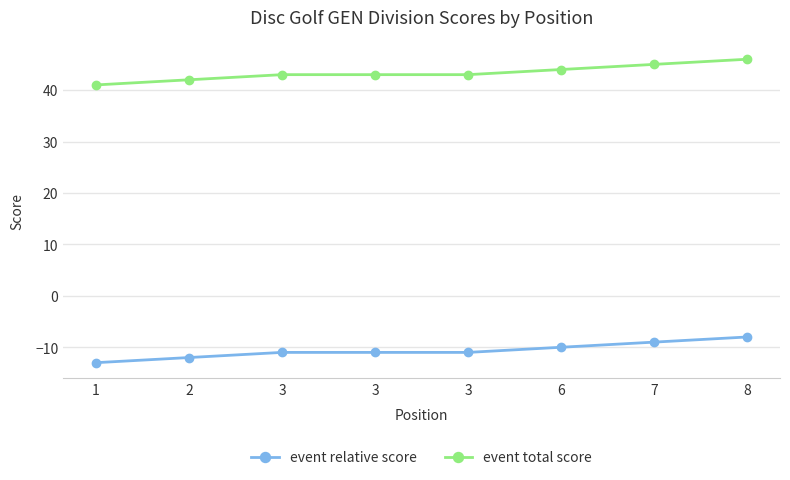

How many lines are shown in the chart?

2